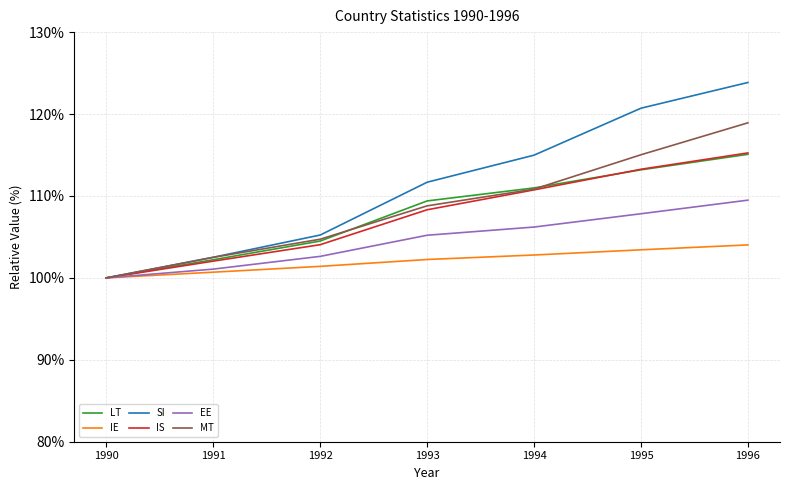

What is the difference between the highest and lowest values at 1991?

1.8